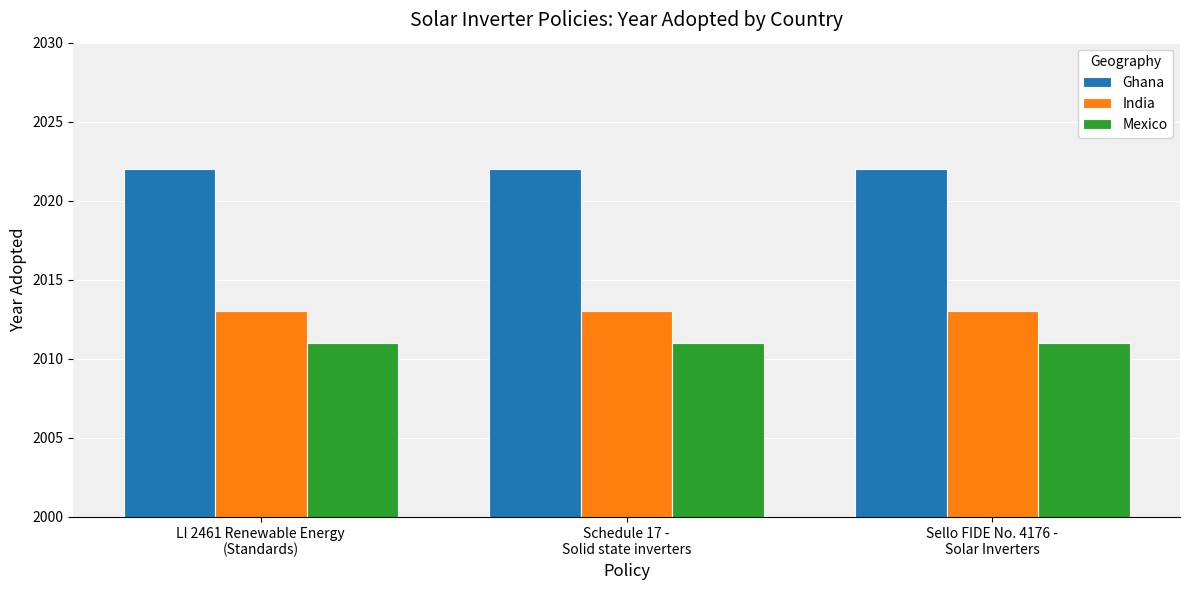

What is the minimum value shown in the chart?

2011